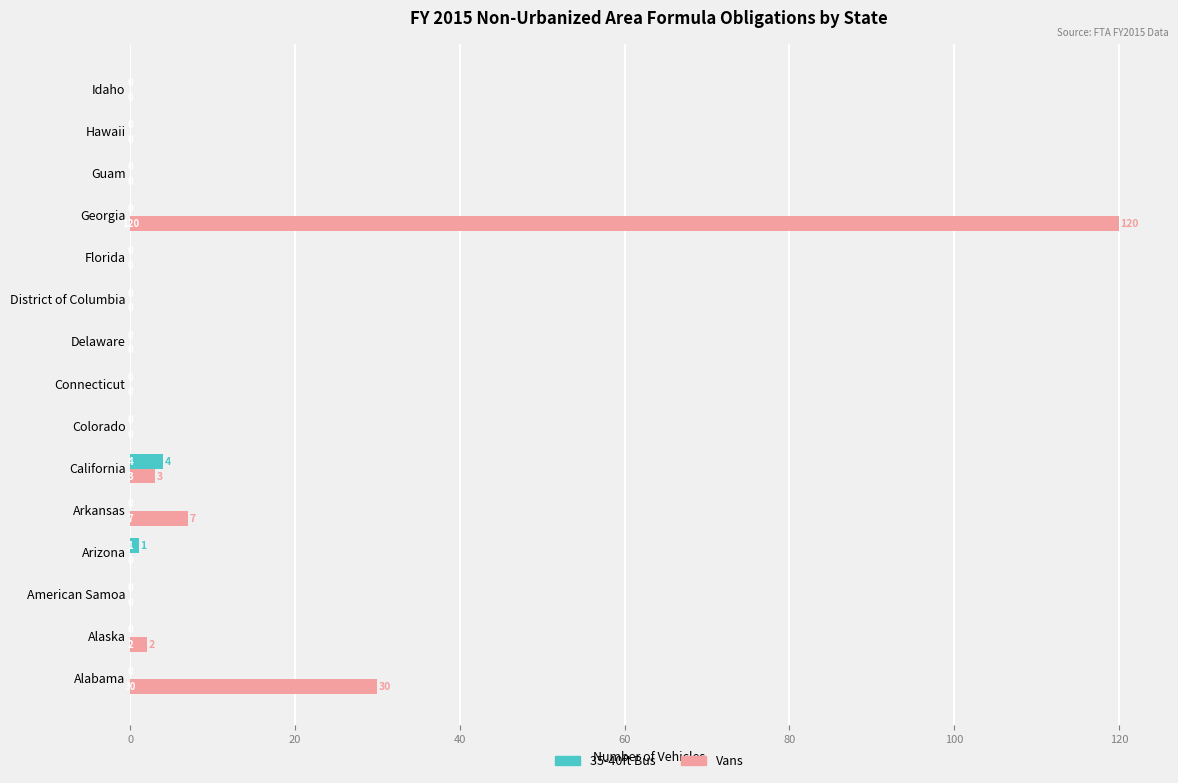

What are all the series names shown in the legend?

35-40ft Bus, Vans